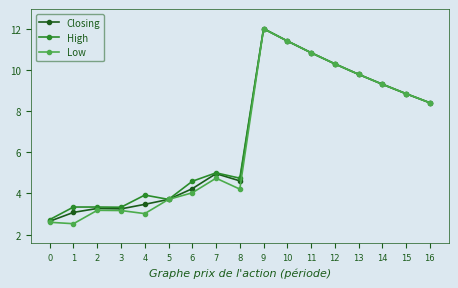

Is it true that Low equals 4.2 at 8?

True